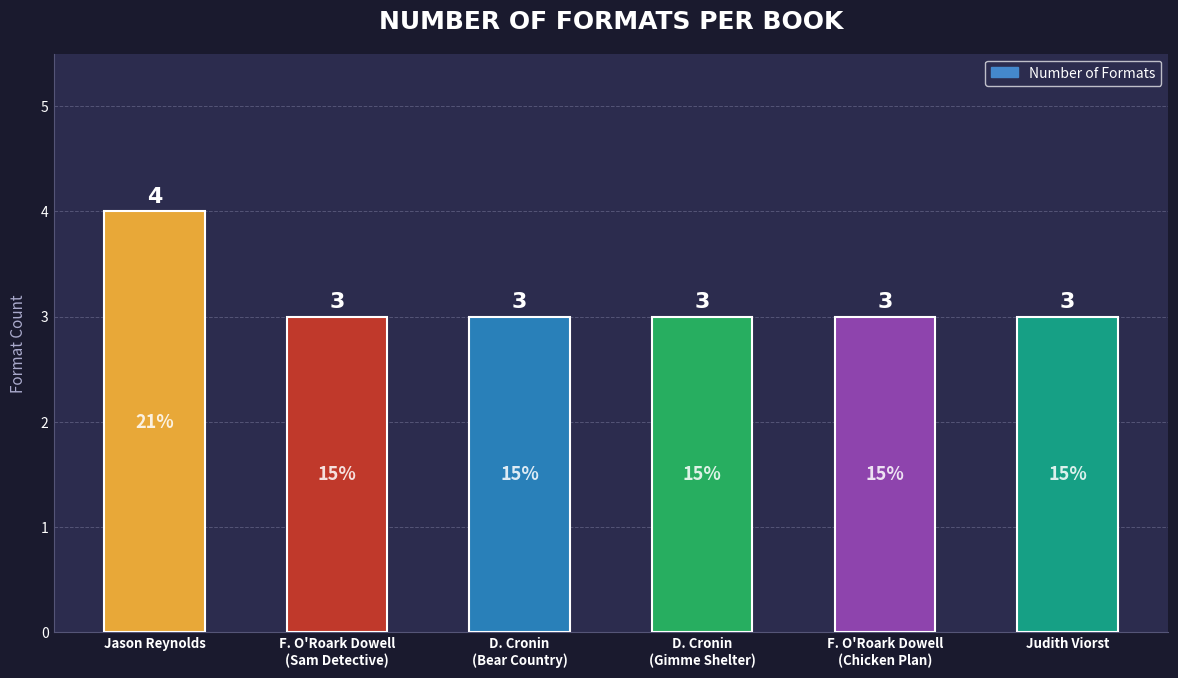

What is the value of the 2nd bar from the left?

3